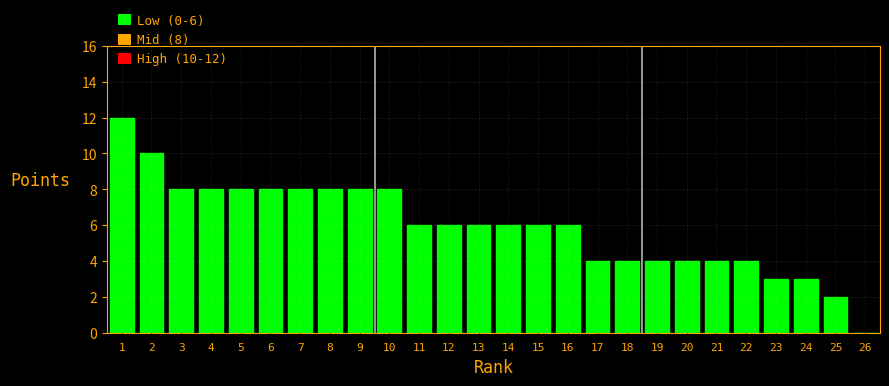

Reading right to left, what are all the values shown in this chart?

26=0	25=2	24=3	23=3	22=4	21=4	20=4	19=4	18=4	17=4	16=6	15=6	14=6	13=6	12=6	11=6	10=8	9=8	8=8	7=8	6=8	5=8	4=8	3=8	2=10	1=12